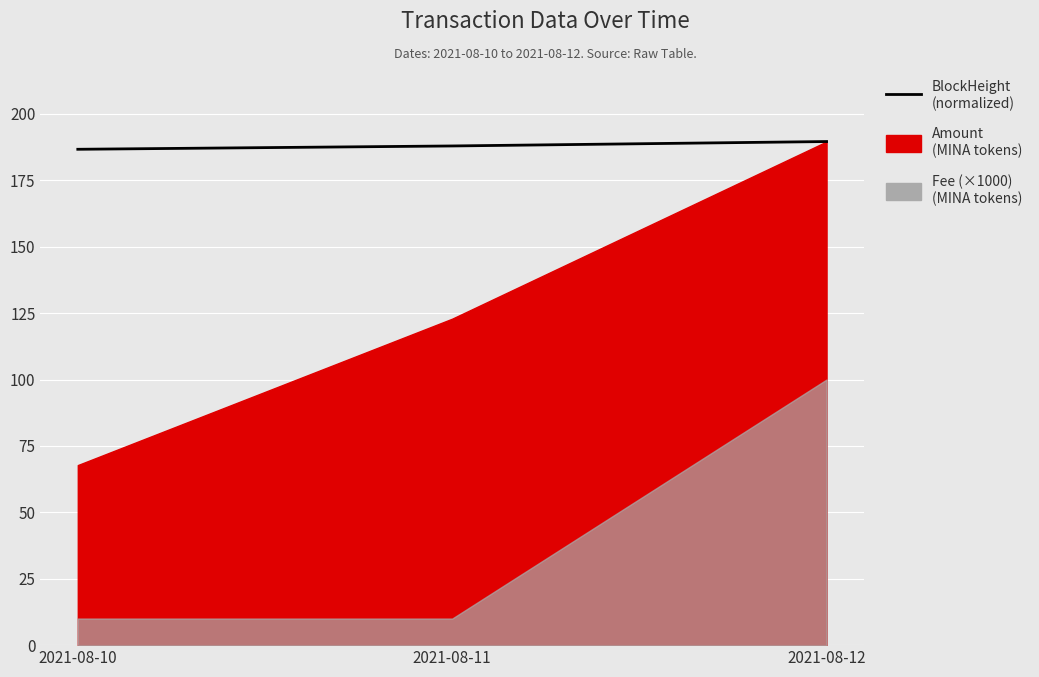

At which label does the data first exceed 187?

2021-08-11